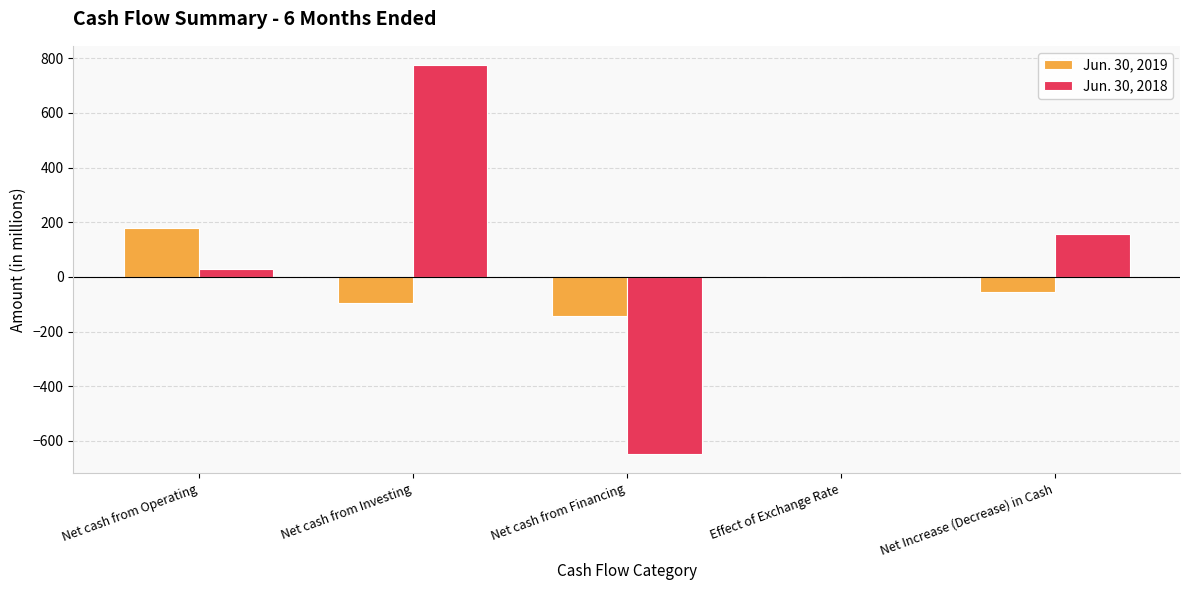

How many groups of bars are there?

5